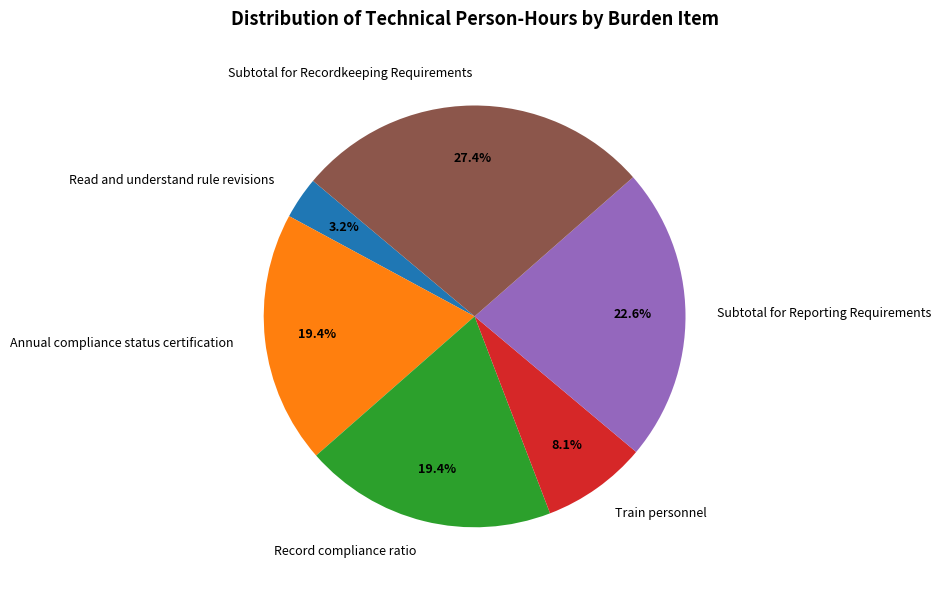

Which has a higher value, Subtotal for Reporting Requirements or Train personnel?

Subtotal for Reporting Requirements